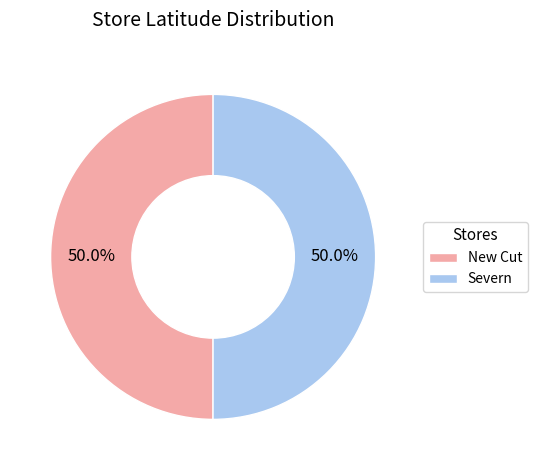

Is it true that New Cut is 44% of the pie?

False